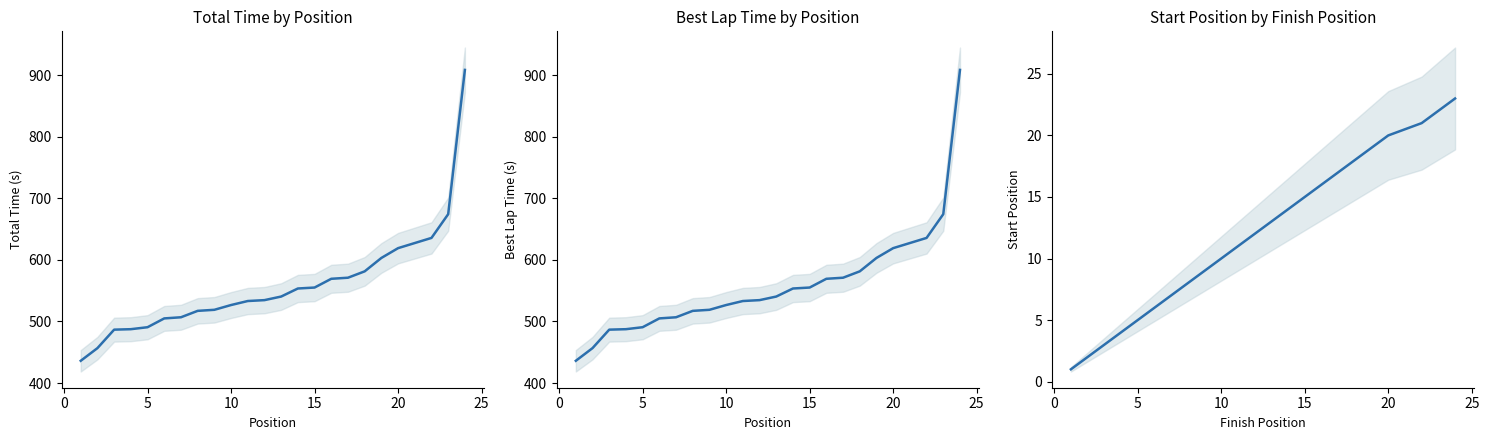

What is the average value of the Best Lap Time series?

557.1